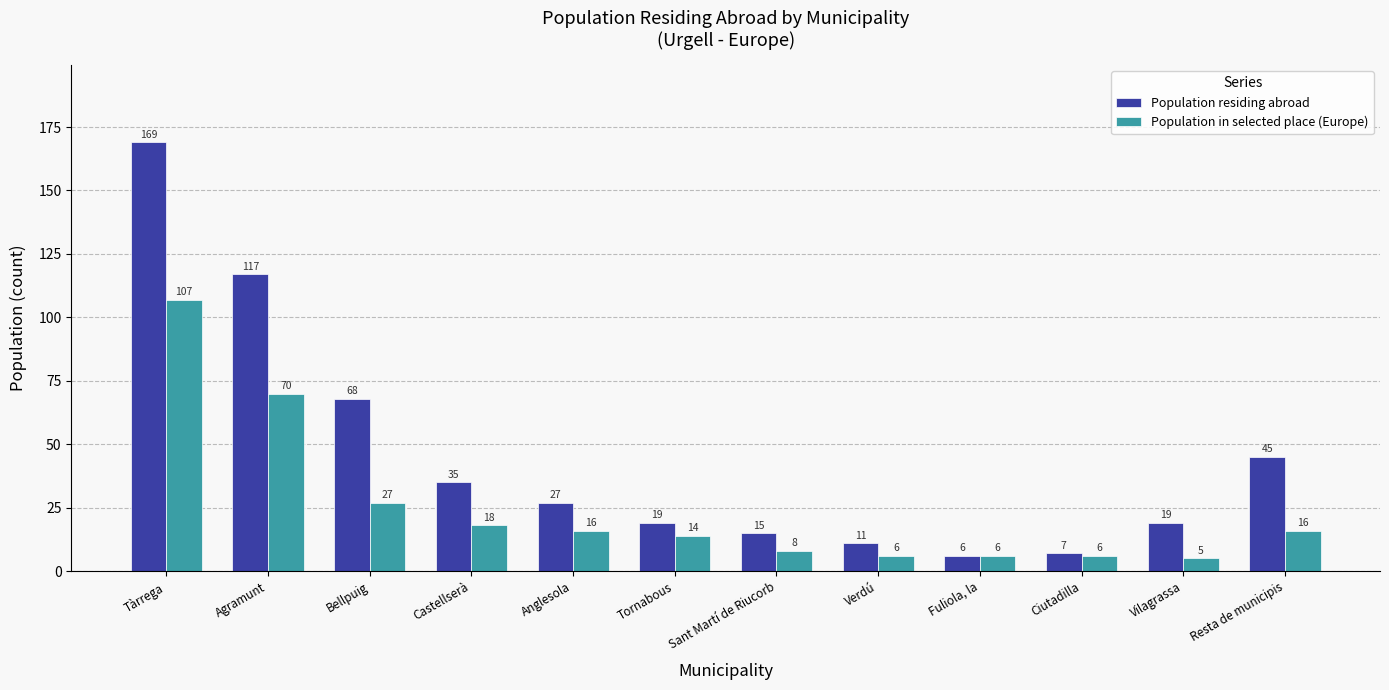

Reading left to right, what are all the values shown in this chart?

Population residing abroad: Tàrrega=169	Agramunt=117	Bellpuig=68	Castellserà=35	Anglesola=27	Tornabous=19	Sant Martí de Riucorb=15	Verdú=11	Fuliola, la=6	Ciutadilla=7	Vilagrassa=19	Resta de municipis=45
Population in selected place (Europe): Tàrrega=107	Agramunt=70	Bellpuig=27	Castellserà=18	Anglesola=16	Tornabous=14	Sant Martí de Riucorb=8	Verdú=6	Fuliola, la=6	Ciutadilla=6	Vilagrassa=5	Resta de municipis=16